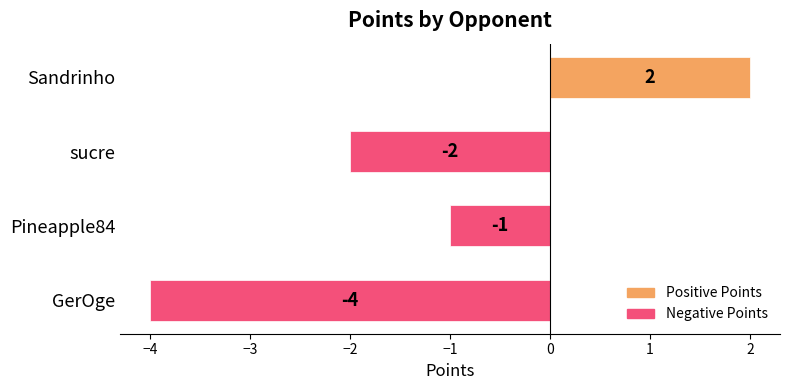

How many data points are less than -1?

2